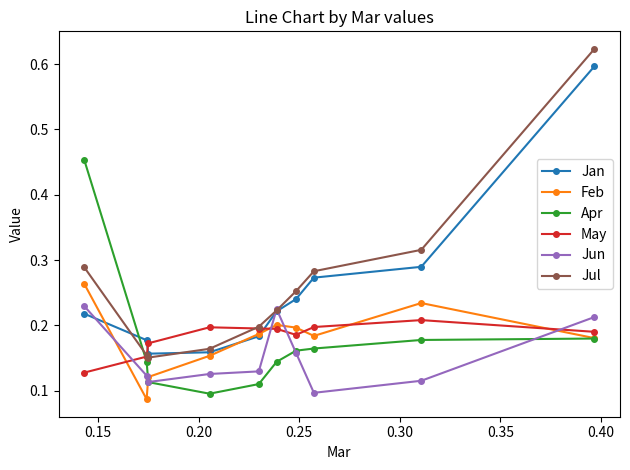

After their last crossing, which series has the higher values: Apr or Jan?

Jan